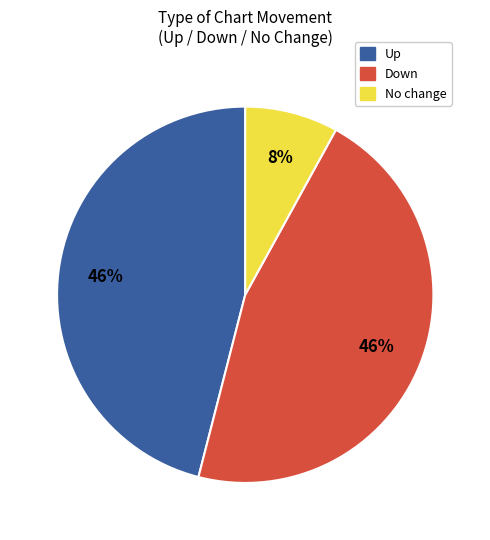

Is Up the majority of the pie?

No